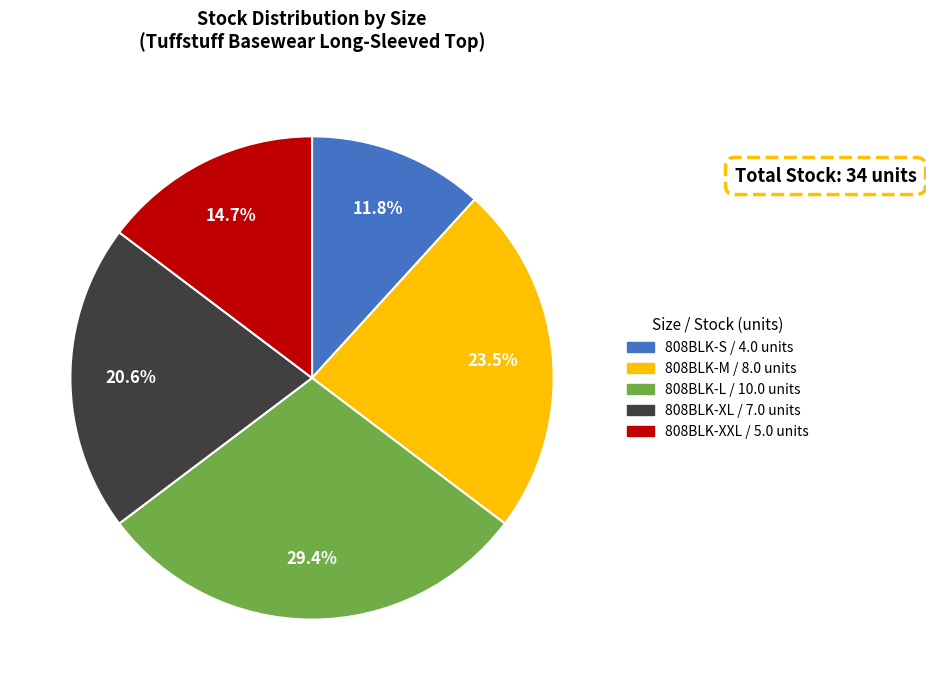

Is the sum of 808BLK-S and 808BLK-L greater than half?

No